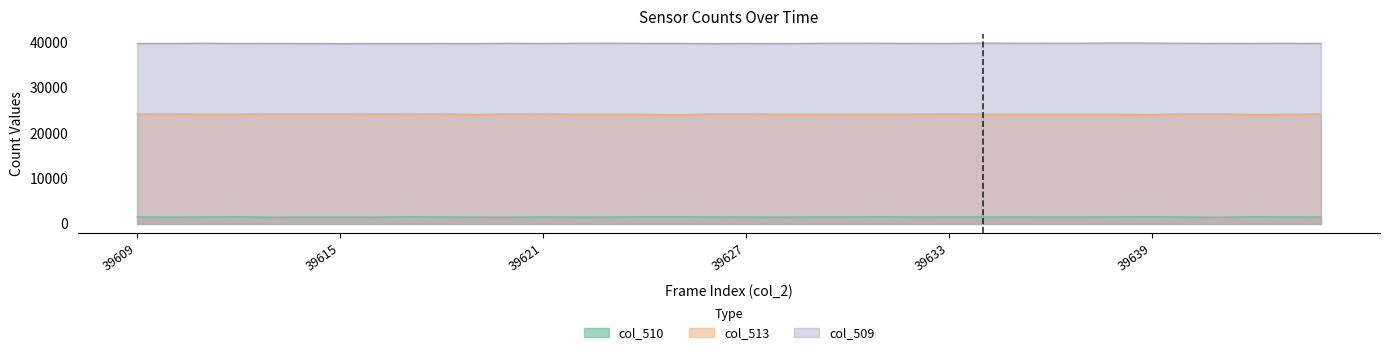

What is the average value of the col_509 series?

39818